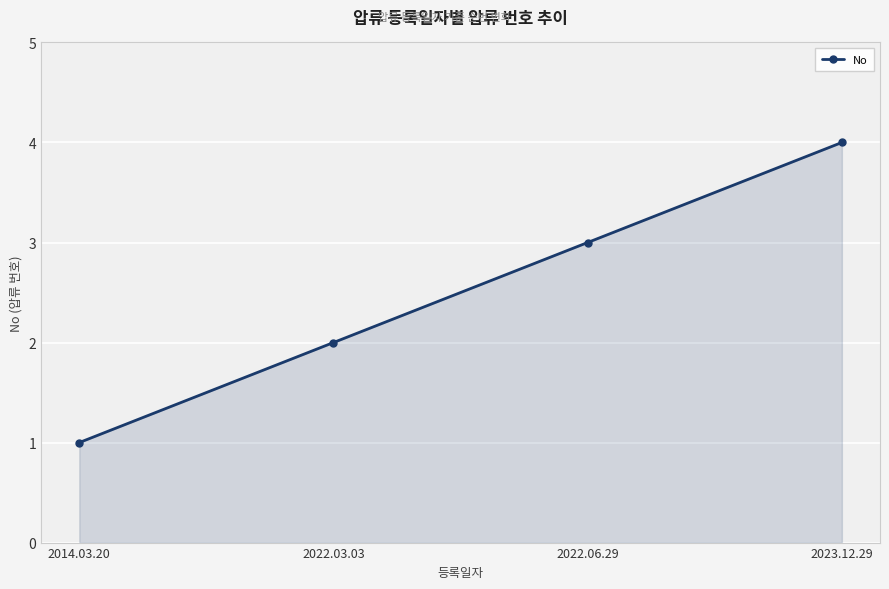

Is it true that the value at 2022.03.03 is 2?

True